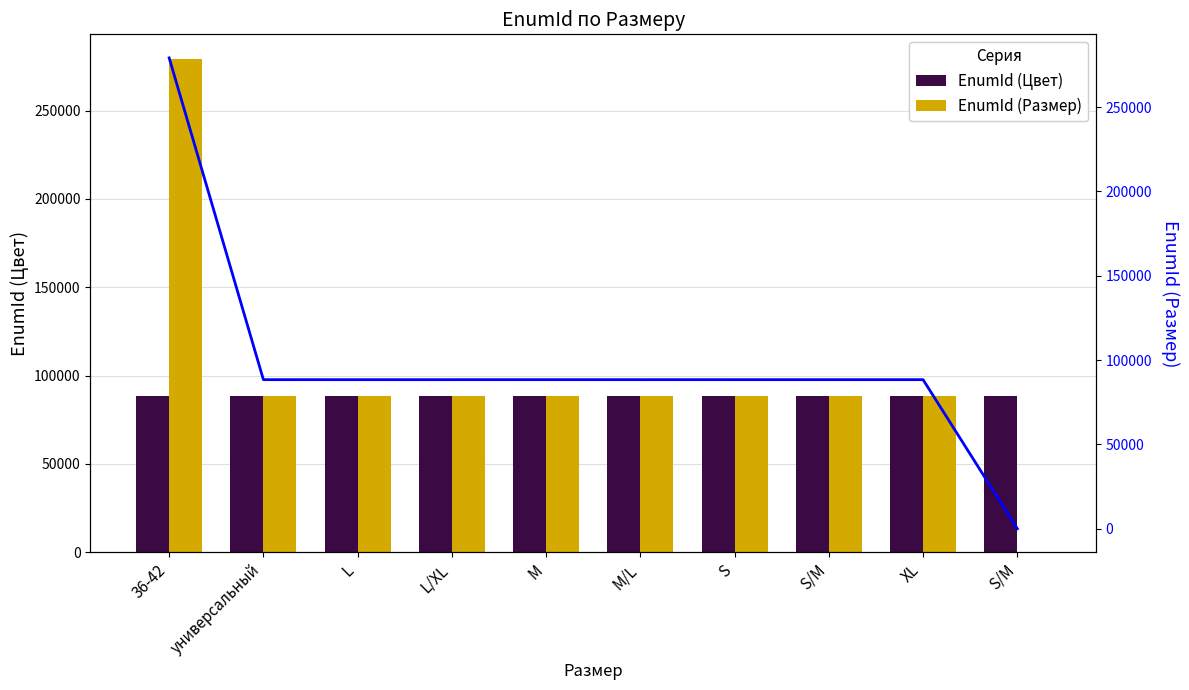

The EnumId (Размер) series shows 121066 at универсальный. True or false?

False